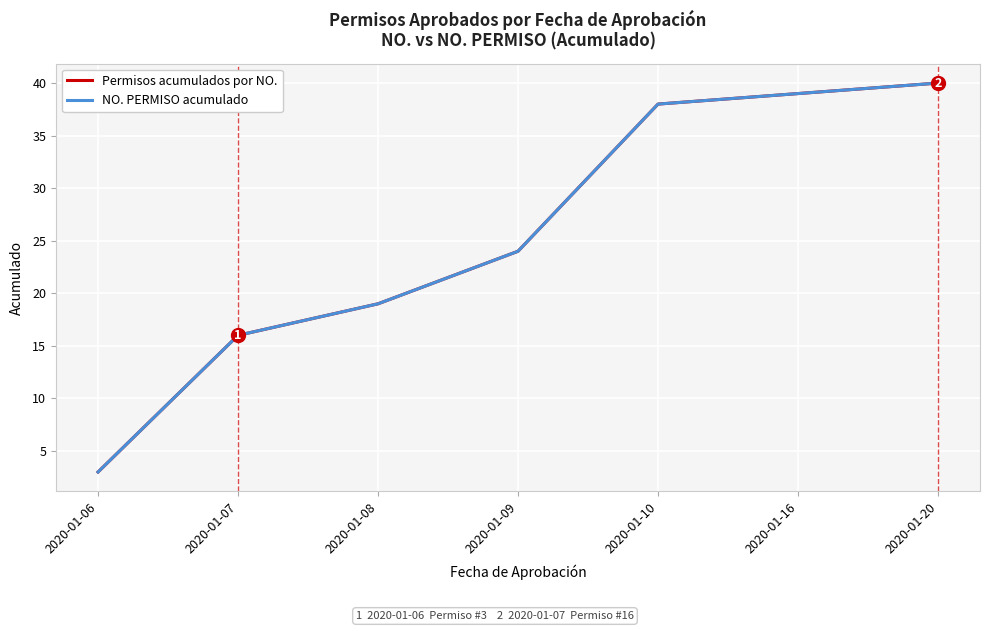

True or false: Permisos acumulados por NO. has more than 0 interior local peaks.

False